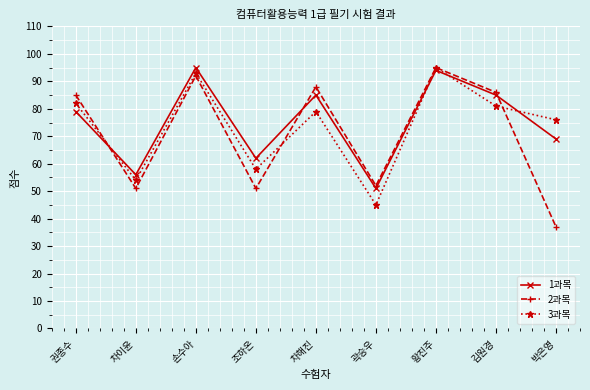

The 1과목 series shows 85 at 김원경. True or false?

True